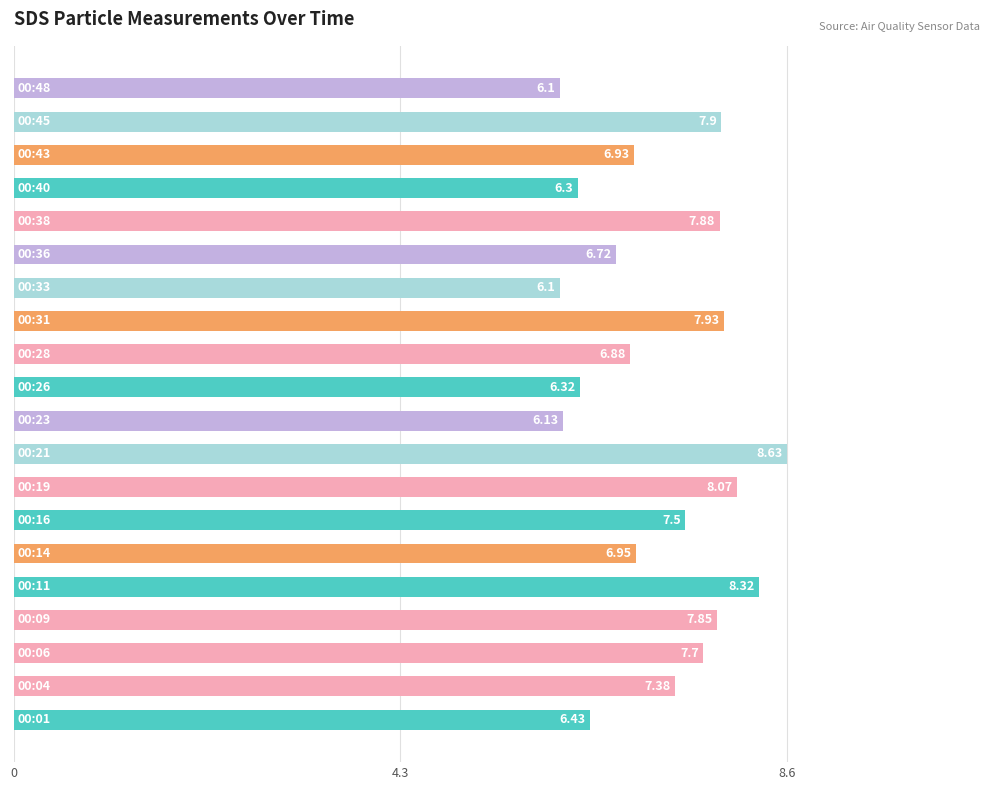

What is the average value?

7.2